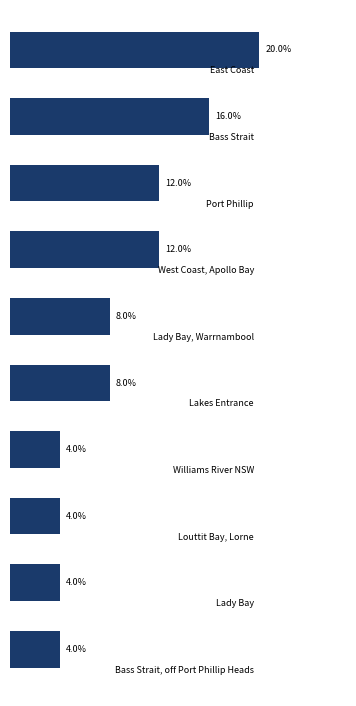

Are the bars horizontal?

Yes